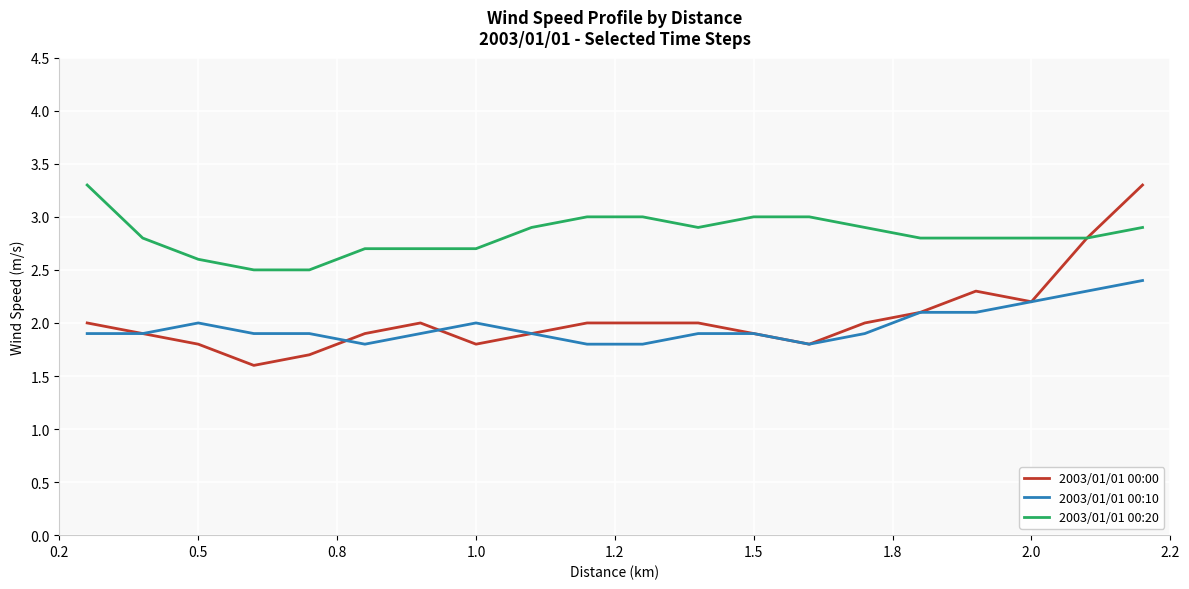

True or false: 2003/01/01 00:20 and 2003/01/01 00:10 cross at least once.

False